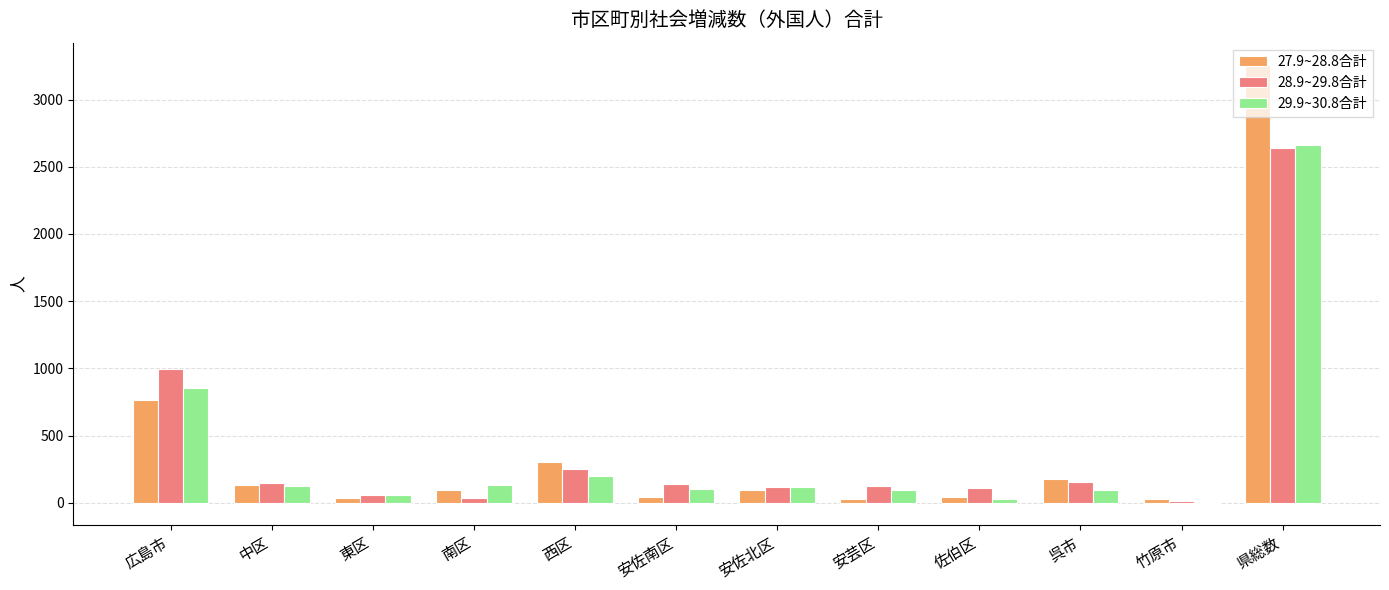

At which label does 29.9~30.8合計 reach its peak?

県総数